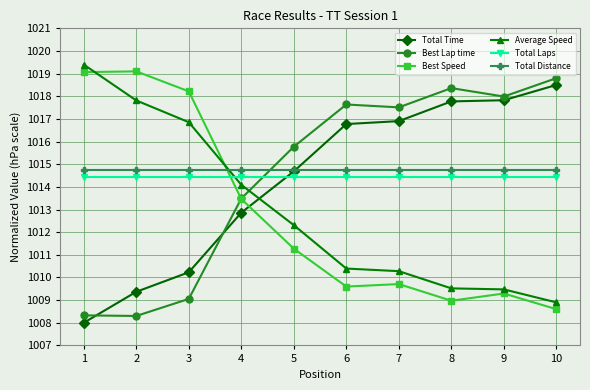

Count the number of data series in this chart.

6